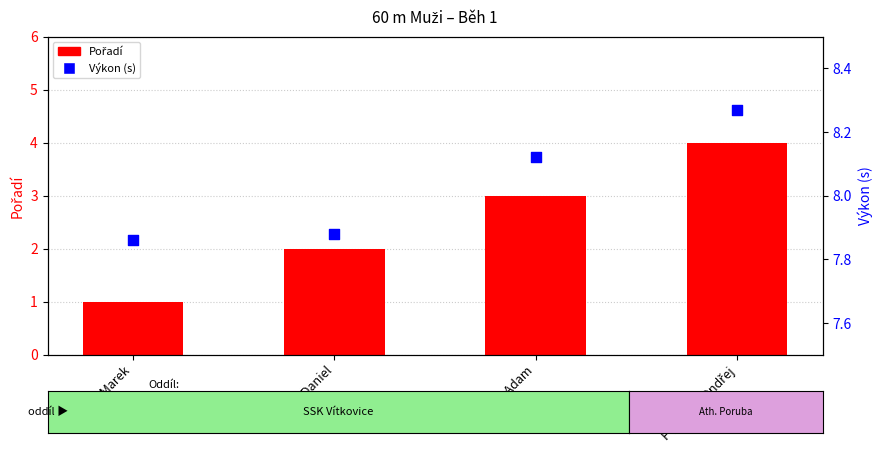

What are all the series names shown in the legend?

Pořadí, Výkon (s)